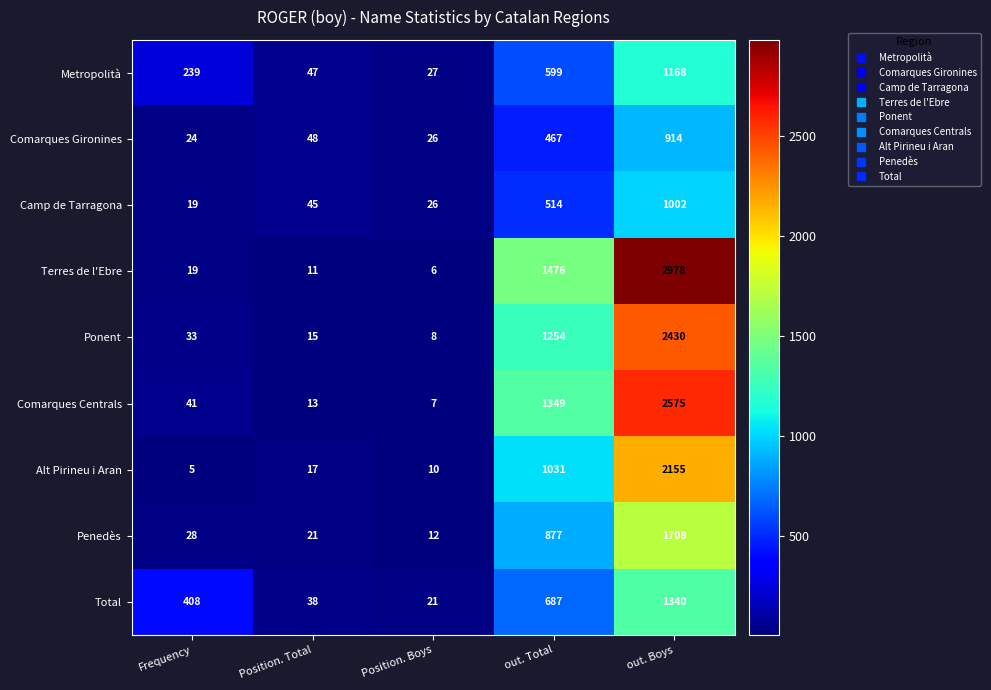

What is the average value of the Metropolità series?

416